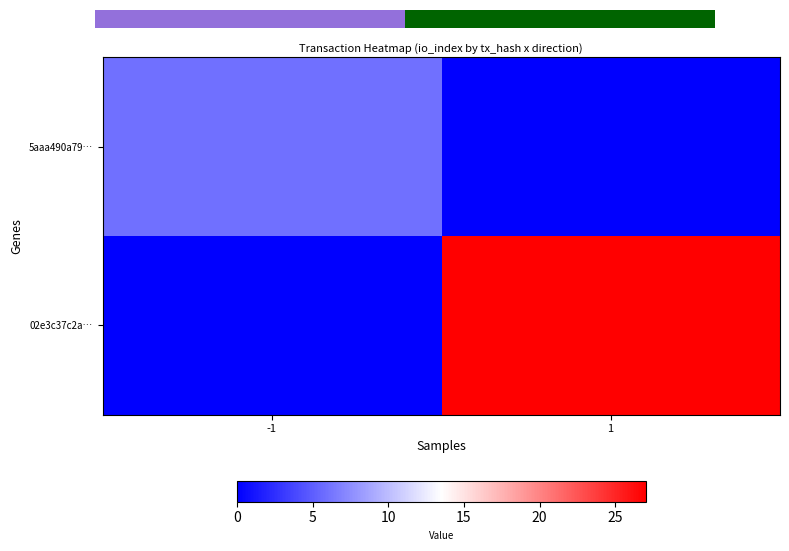

Reading left to right, transcribe all the data shown in this chart.

5aaa490a79…: -1=6	1=0
02e3c37c2a…: -1=0	1=27